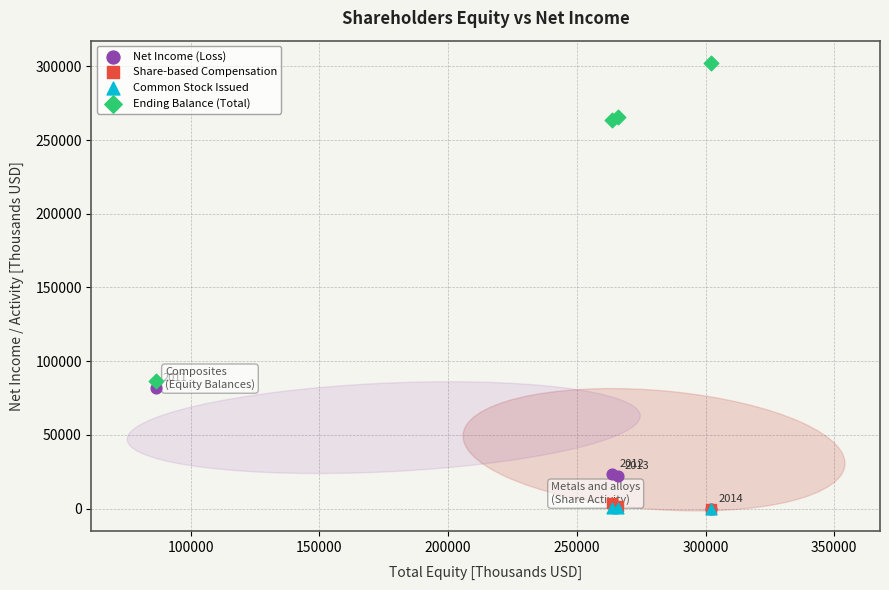

Which series has the widest spread of Y values?

Ending Balance (Total)